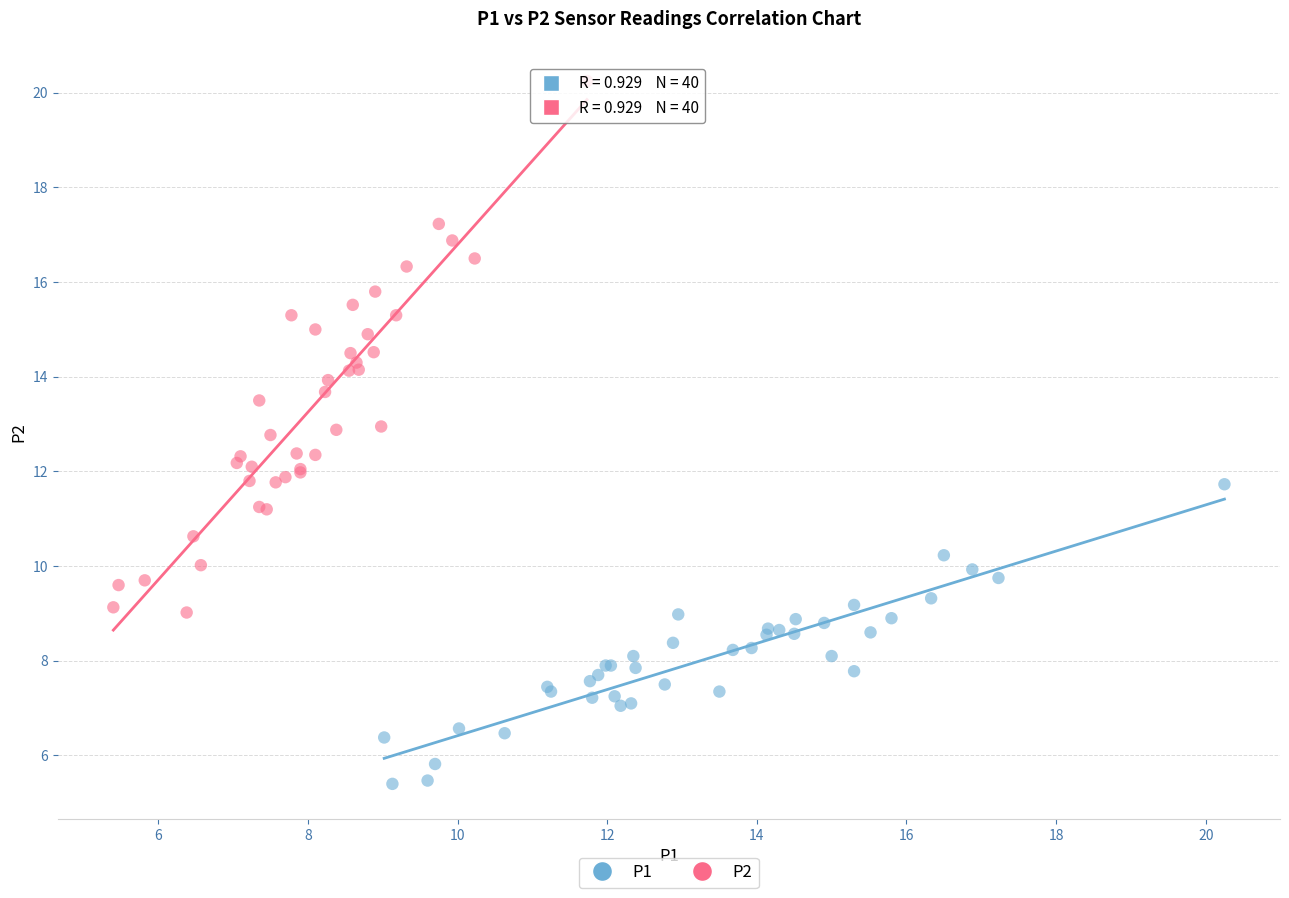

Which series contains the highest Y value?

P2